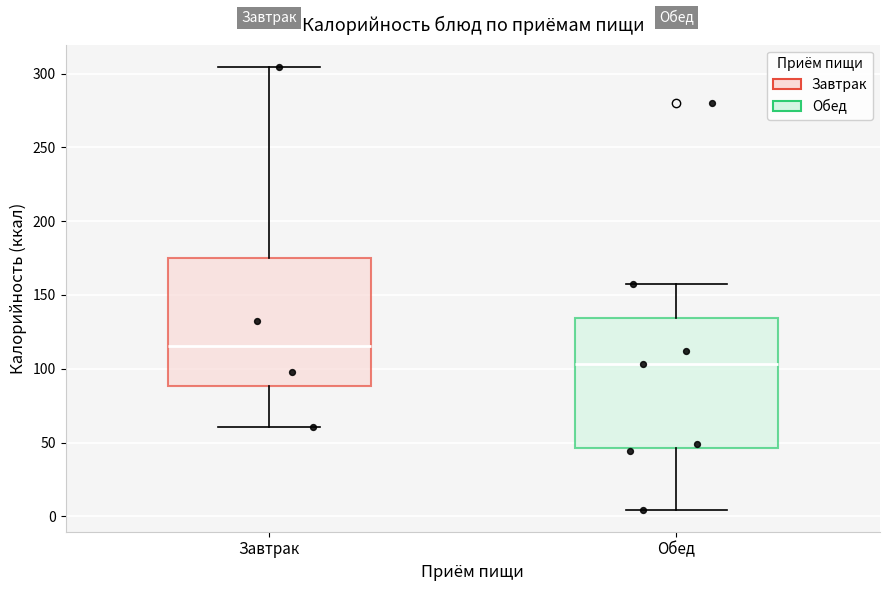

Reading left to right, read every box against the y-axis: the position of its median line, the range the box covers, and the ends of its whiskers. The values are not printed on the chart, so give them approximately, as read against the axis.

Завтрак: median 115, box 90 to 175, whiskers 60 to 305
Обед: median 105, box 45 to 135, whiskers 5 to 160